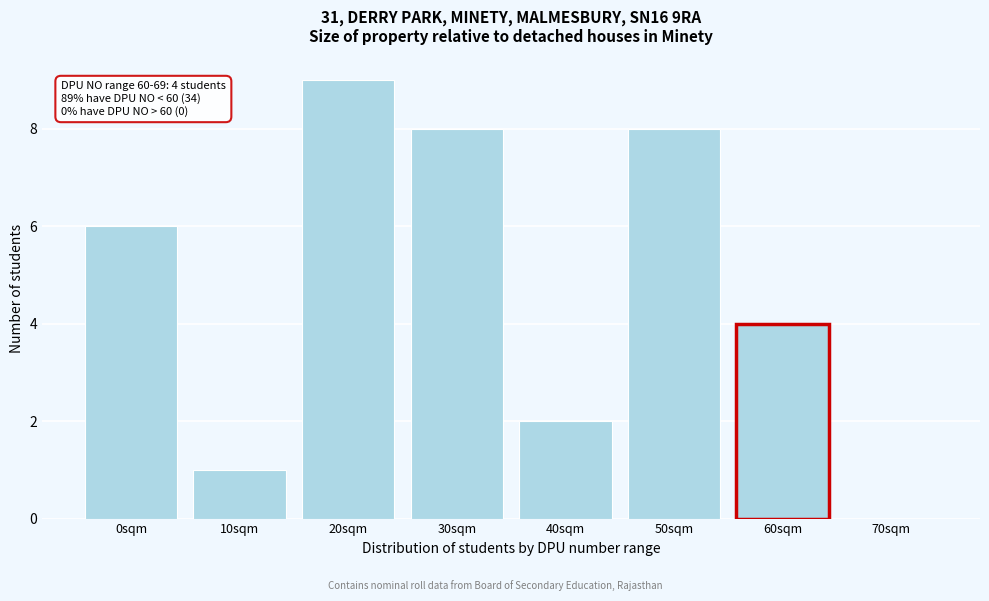

Reading right to left, list all the values displayed in this chart.

70sqm=0	60sqm=4	50sqm=8	40sqm=2	30sqm=8	20sqm=9	10sqm=1	0sqm=6